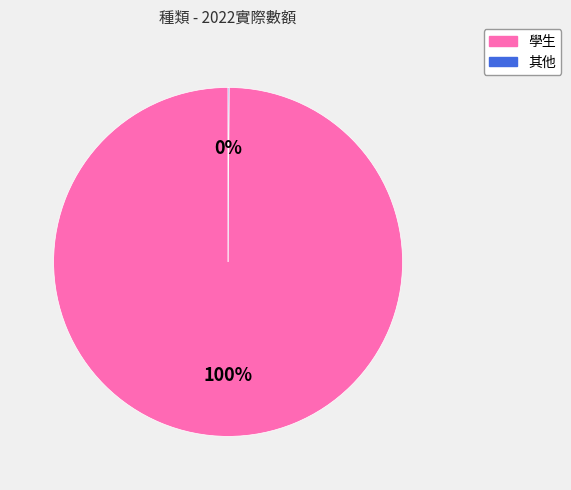

To the nearest percent, what is the average slice percentage?

50%